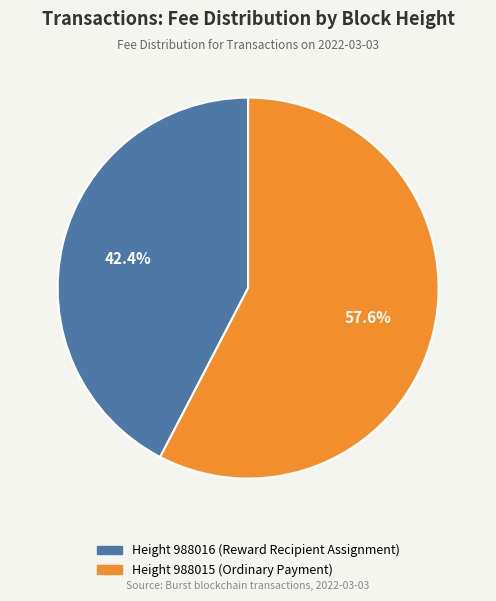

Does any single category account for the majority?

Yes